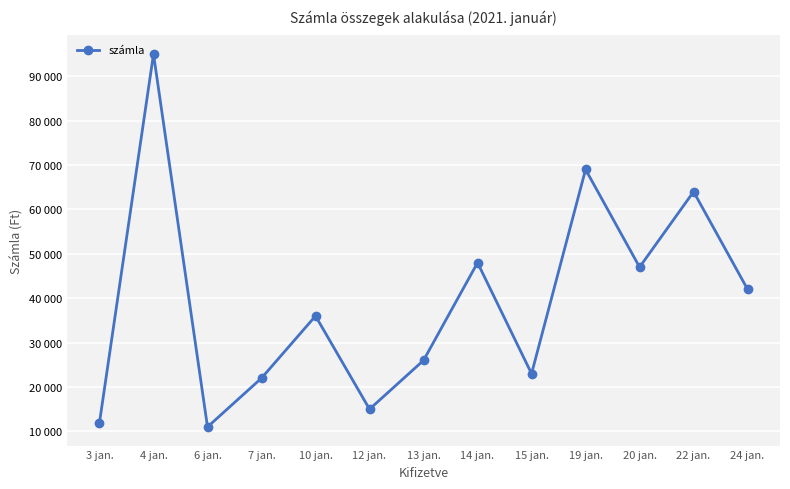

What value does the data have at 6 jan.?

11000